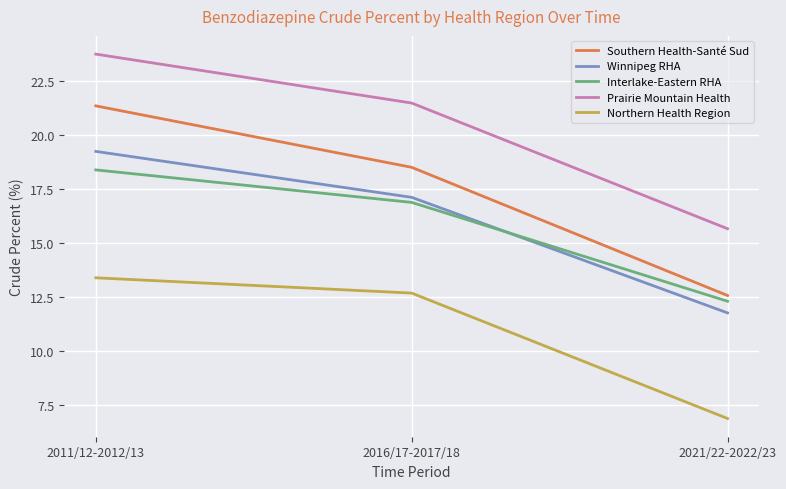

What is the difference between the Southern Health-Santé Sud values at 2011/12-2012/13 and 2021/22-2022/23?

8.8